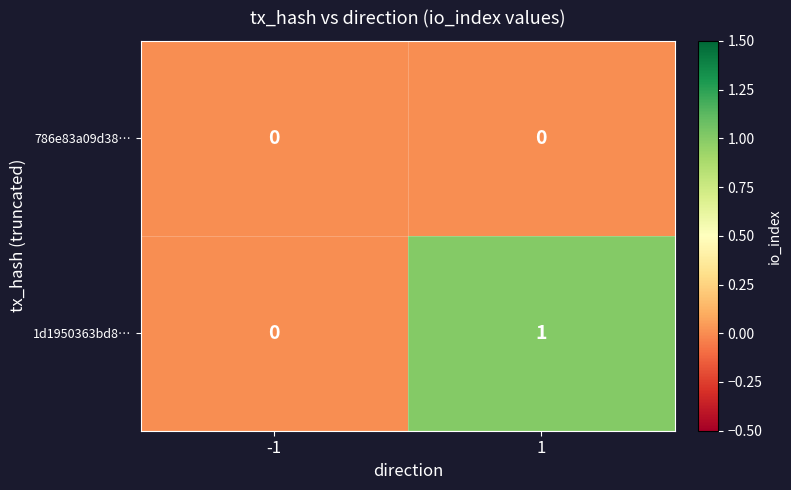

Rank the series by their maximum value, from lowest to highest.

786e83a09d38…, 1d1950363bd8…